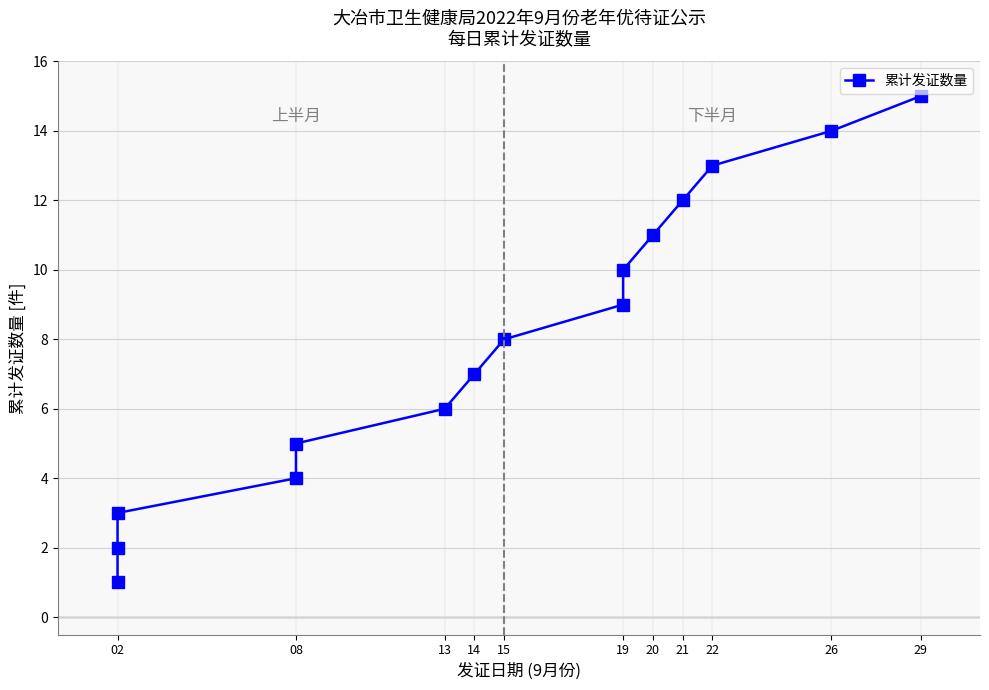

Which label corresponds to the smallest value in the chart?

02